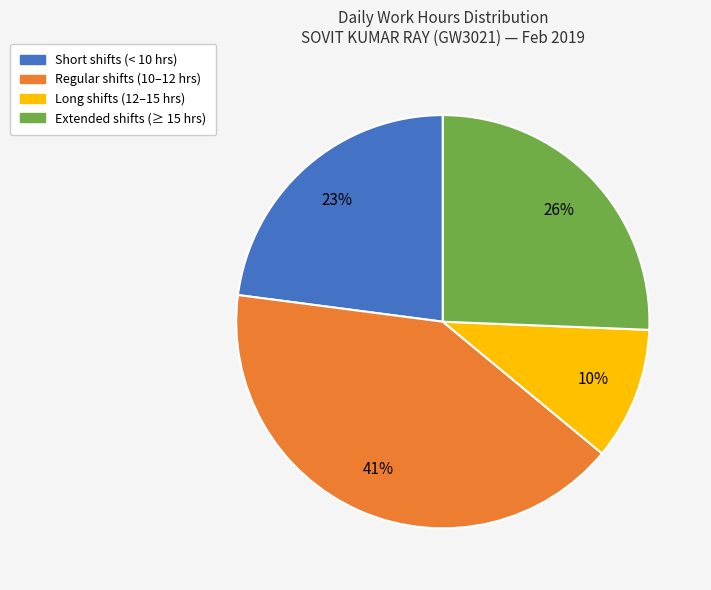

To the nearest percent, what is the average slice percentage?

25%